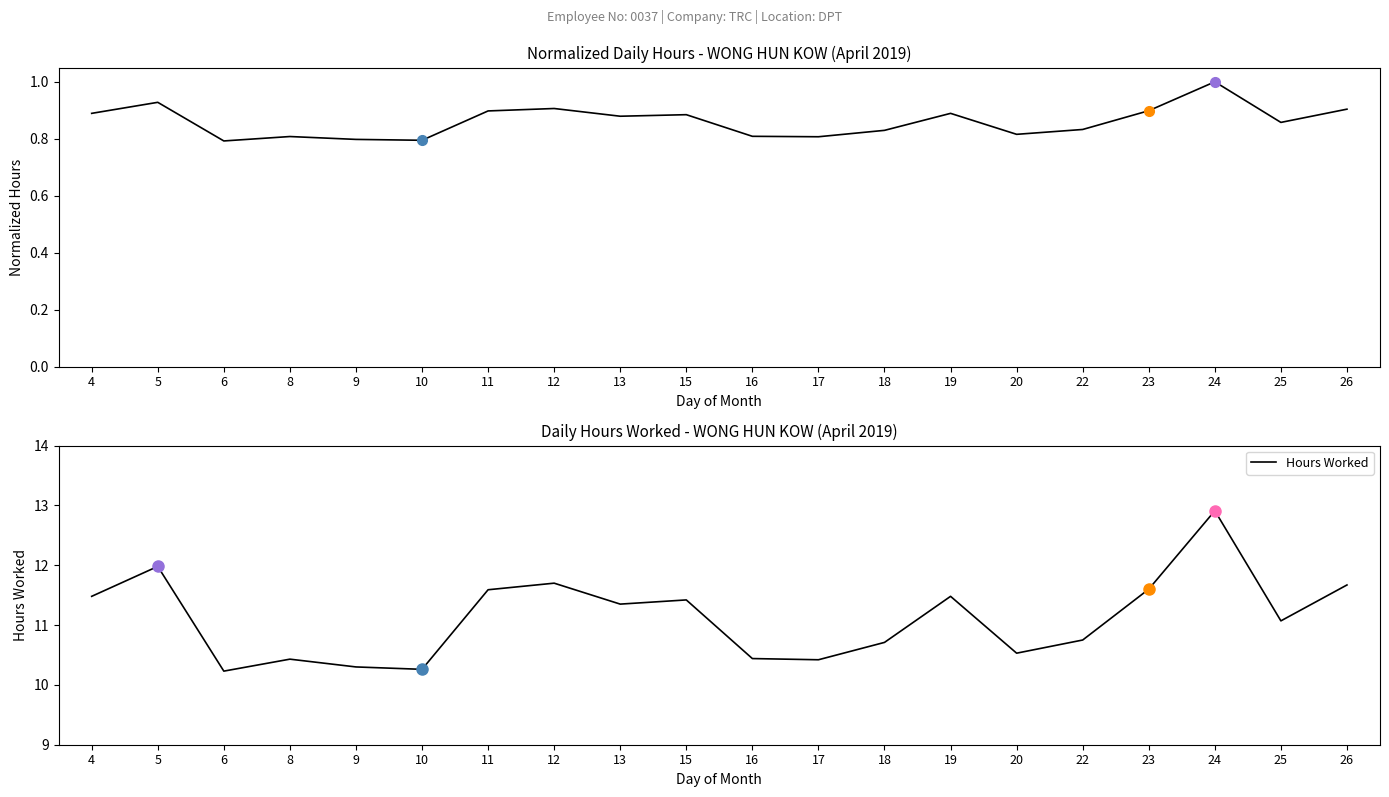

What is the difference between the maximum and minimum values in the Hours Worked series?

2.7